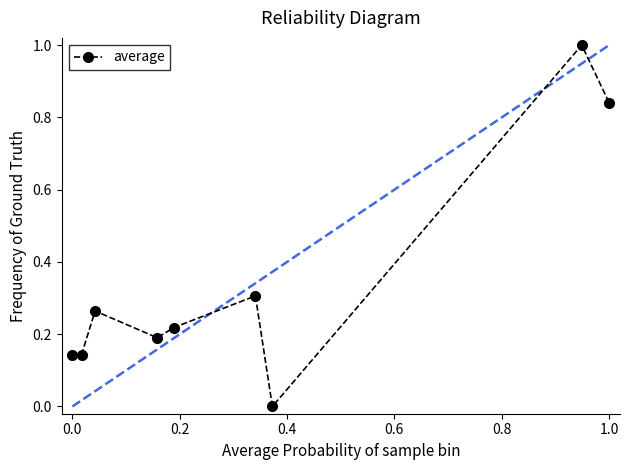

What is the maximum value shown in the chart?

1.0